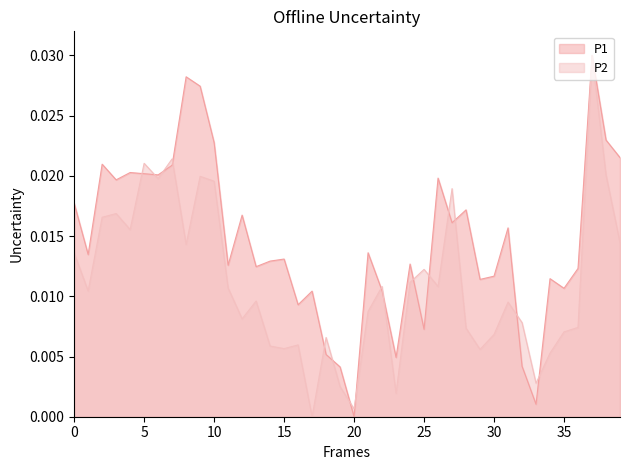

Rank the series by their average value, from highest to lowest.

P1, P2